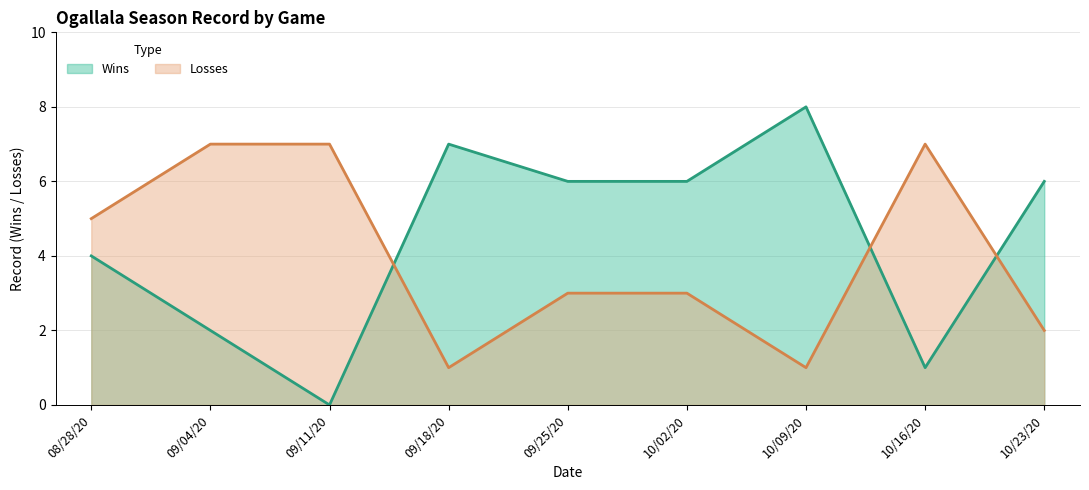

In Losses, how many points are lower than both neighbors (excluding endpoints)?

2